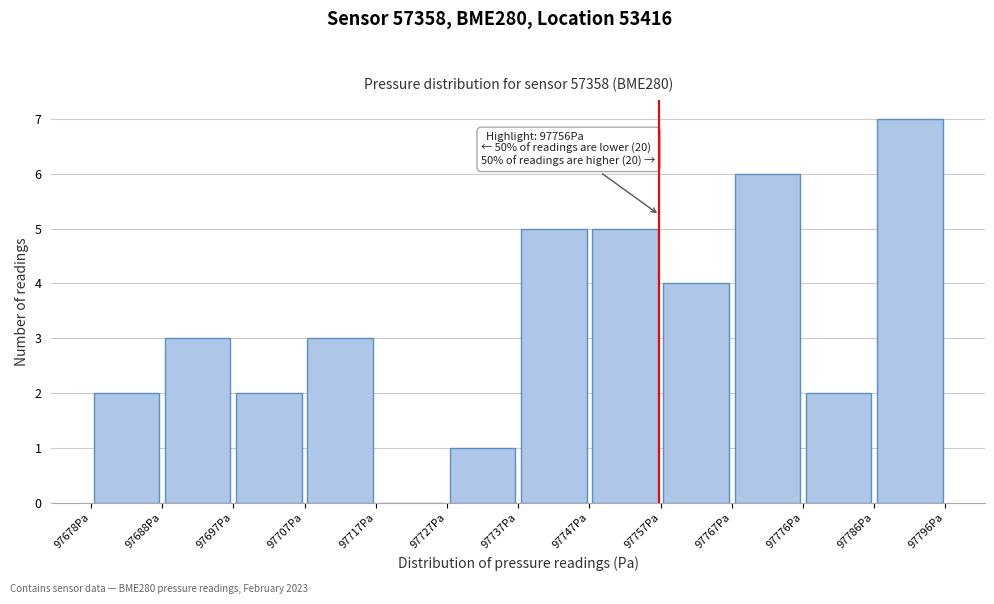

Which range on the x-axis has the tallest bar?

97786 to 97796